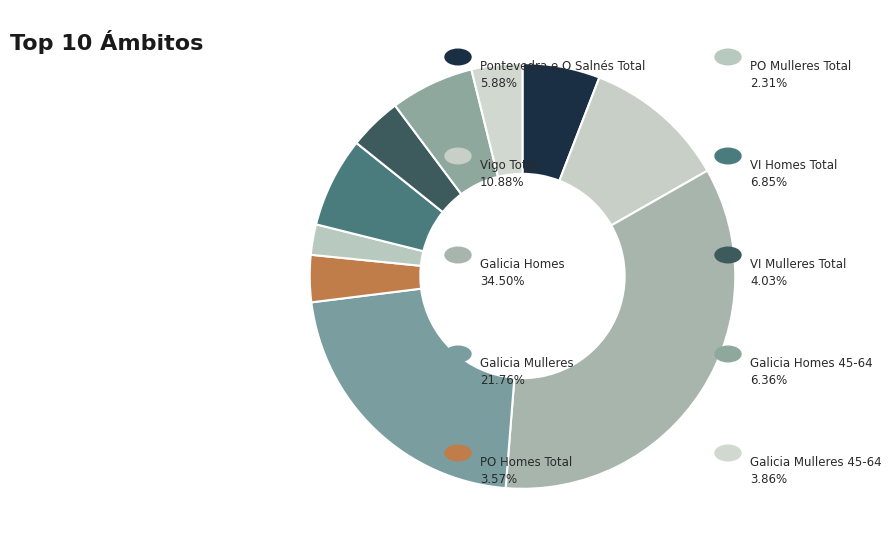

How many slices are in this pie chart?

10